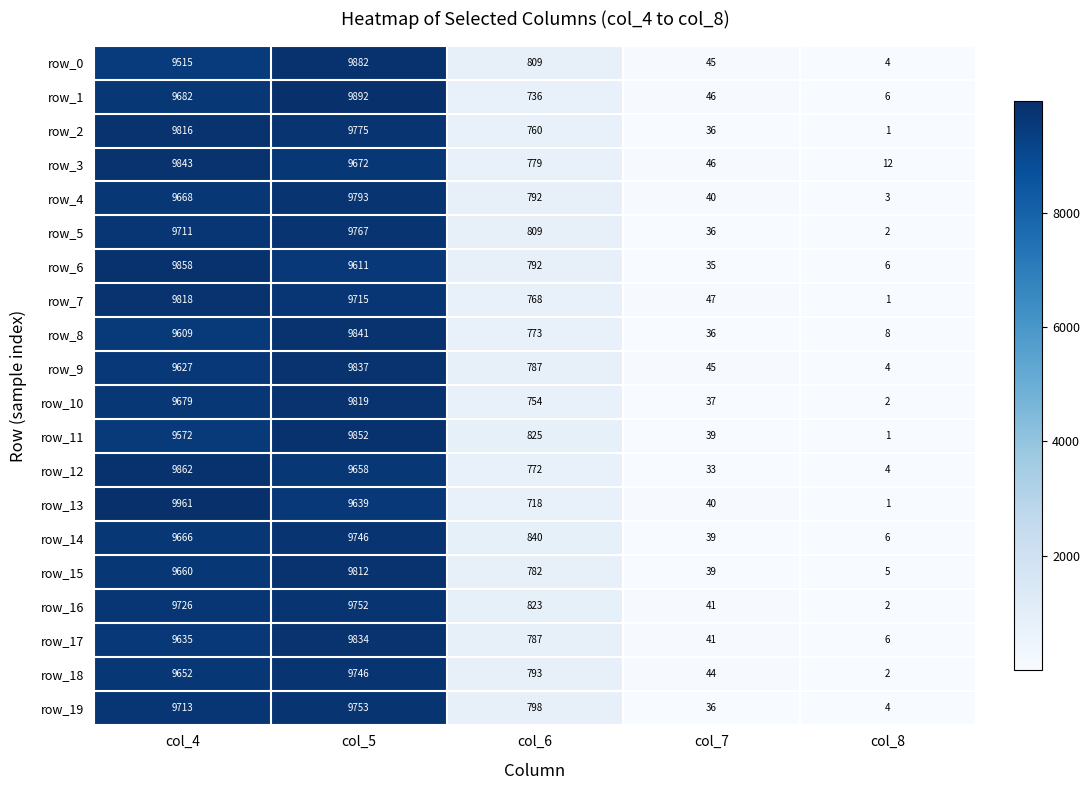

True or false: row_1 has a value of 9682 at col_4.

True